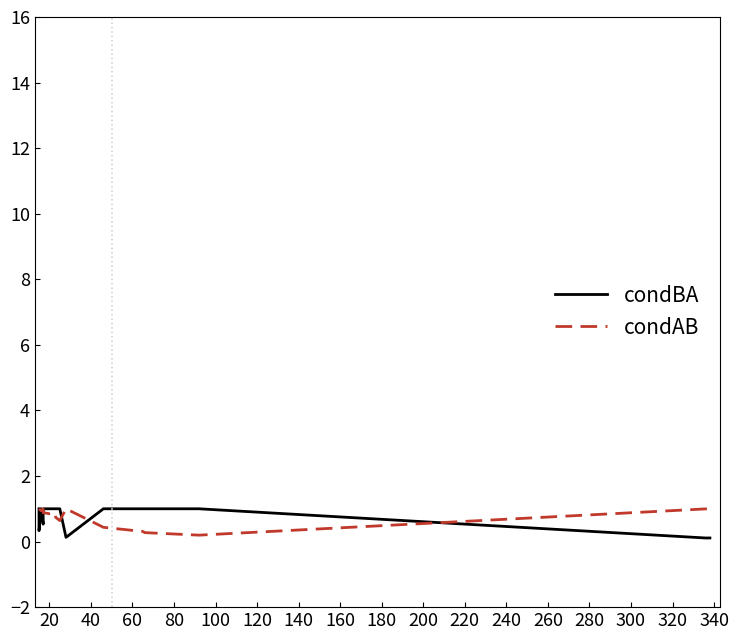

What is the average value of the condBA series?

0.7